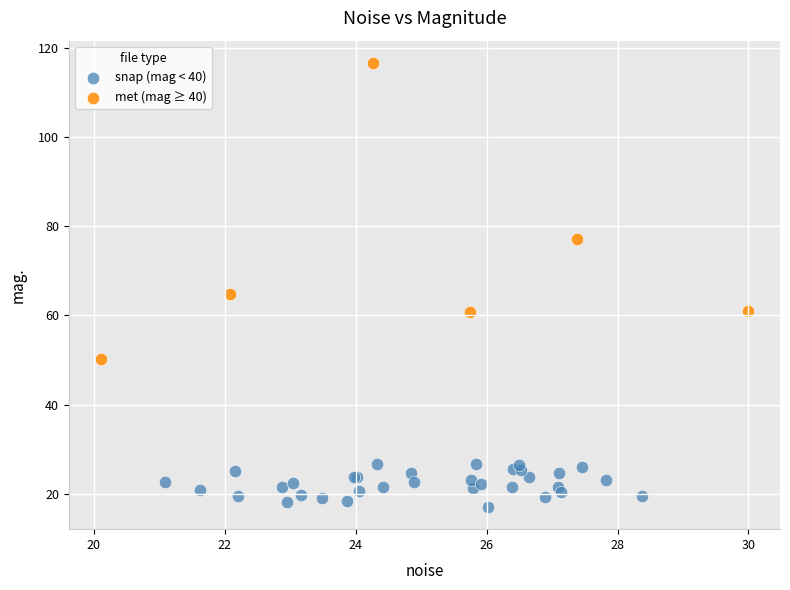

Which series reaches the minimum Y coordinate?

snap (mag < 40)